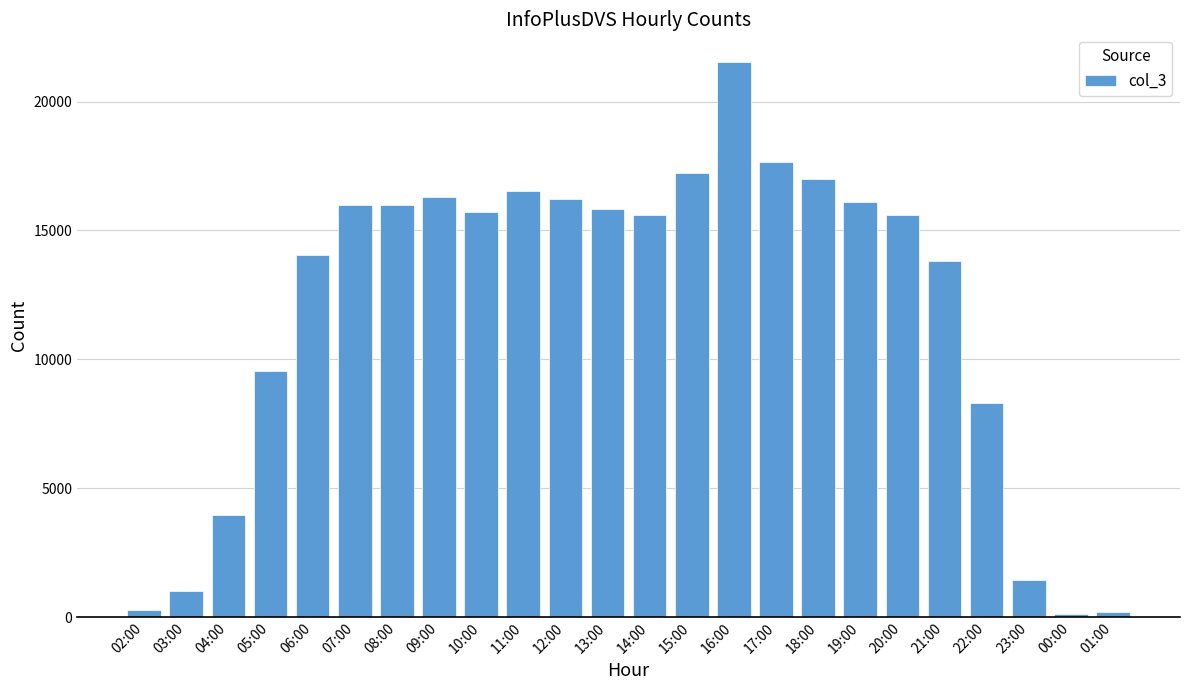

What is the difference between the second highest and second lowest values?

17493